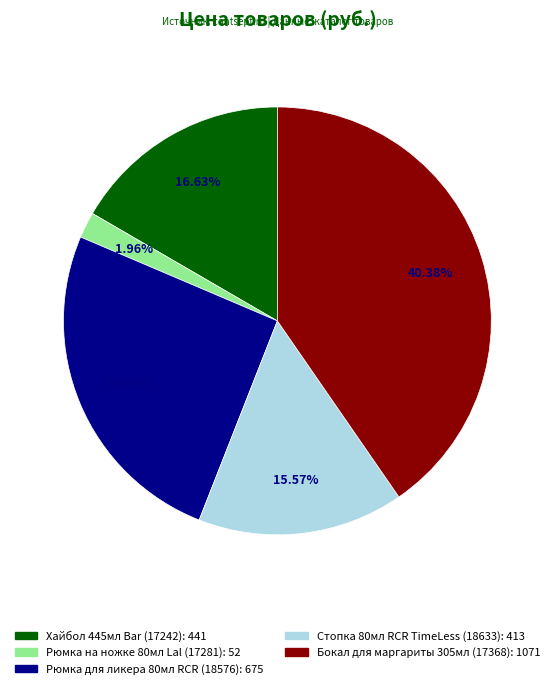

To the nearest percent, what is the difference between the largest and smallest slice percentages?

38%